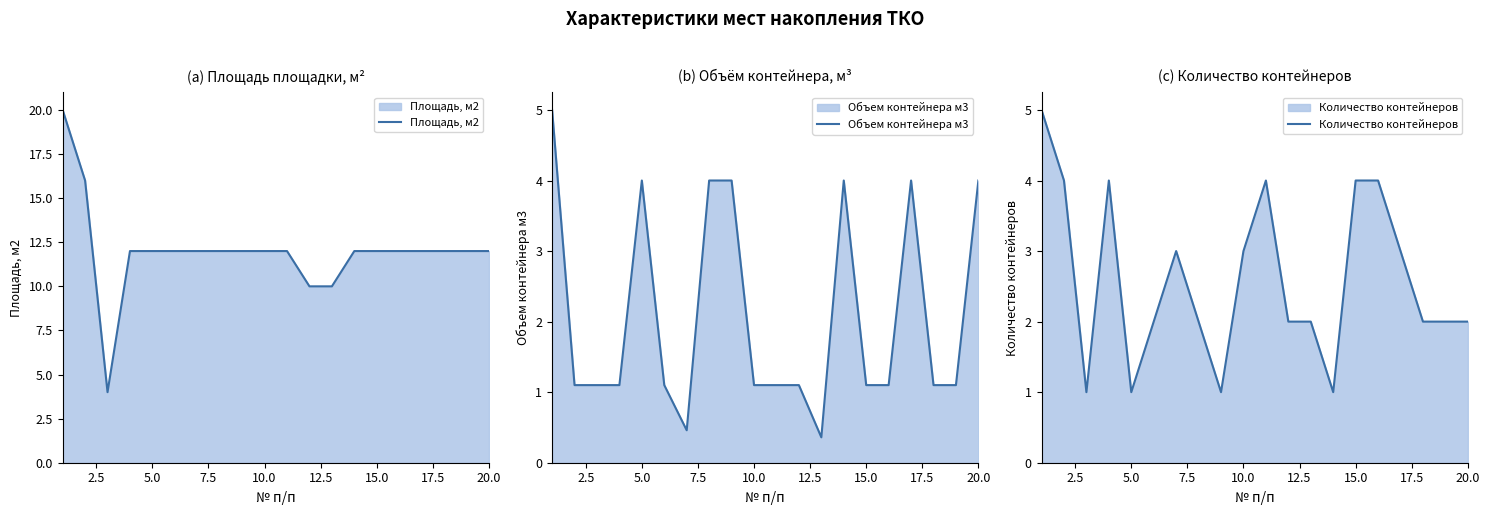

How many interior local valleys does the Объем контейнера м3 series have?

2